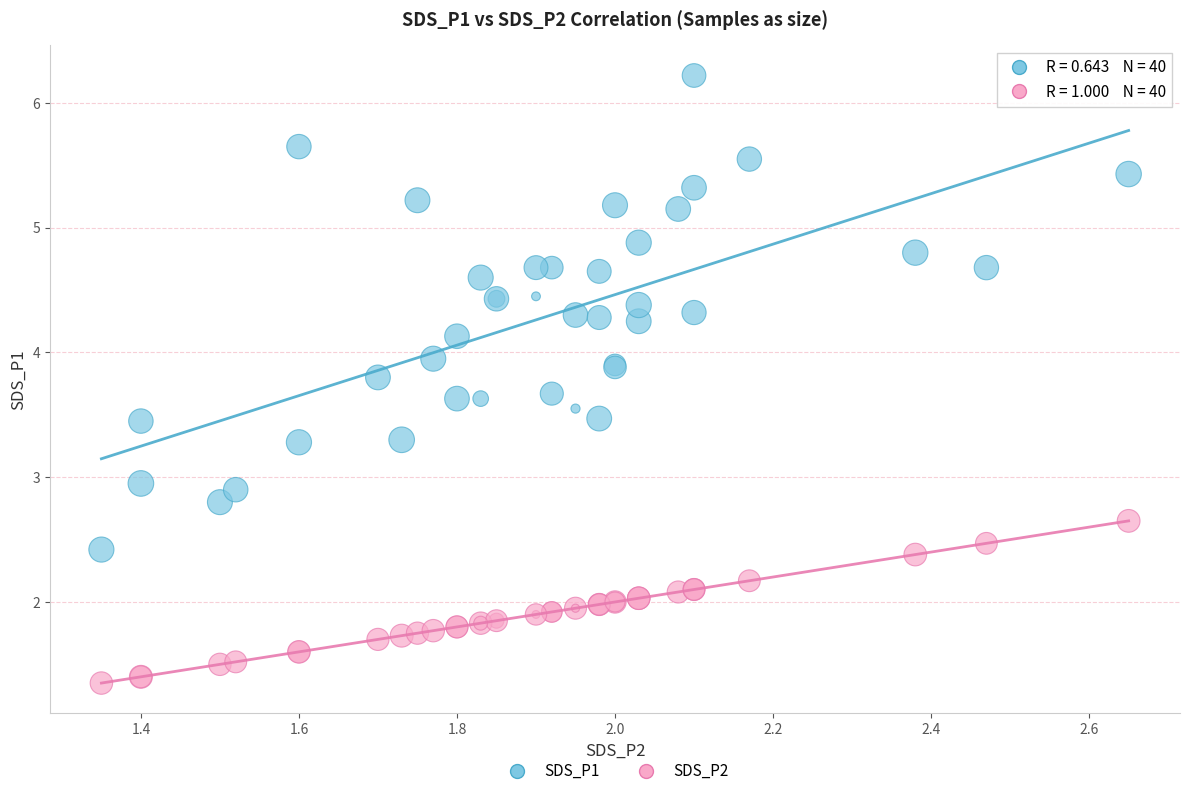

Which series contains the highest Y value?

SDS_P1